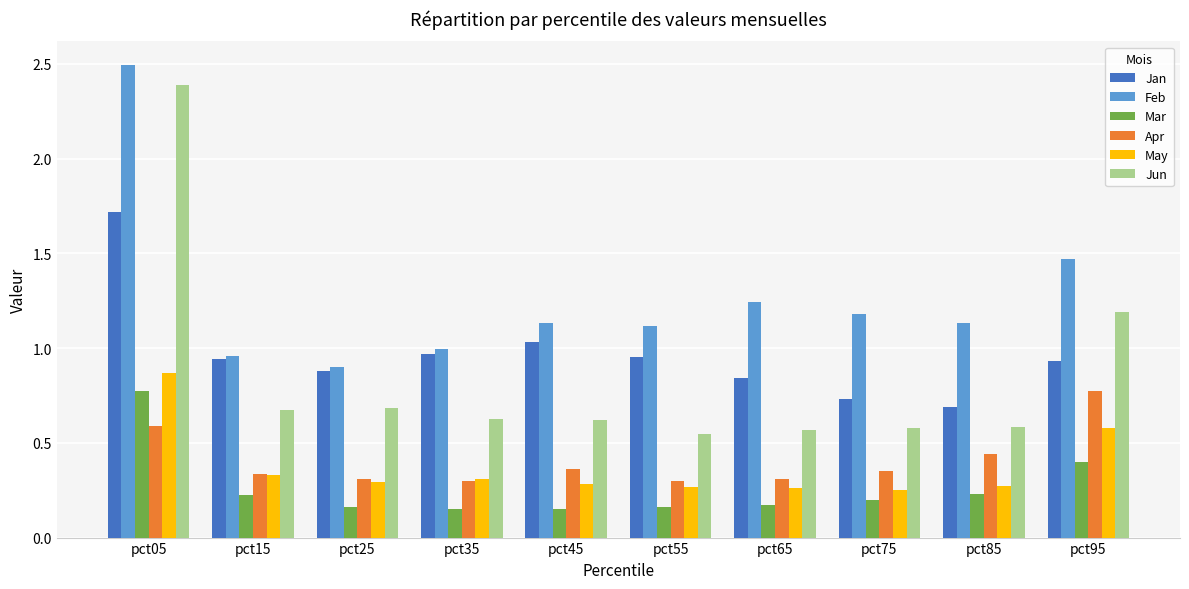

What is the sum of all May values?

3.7